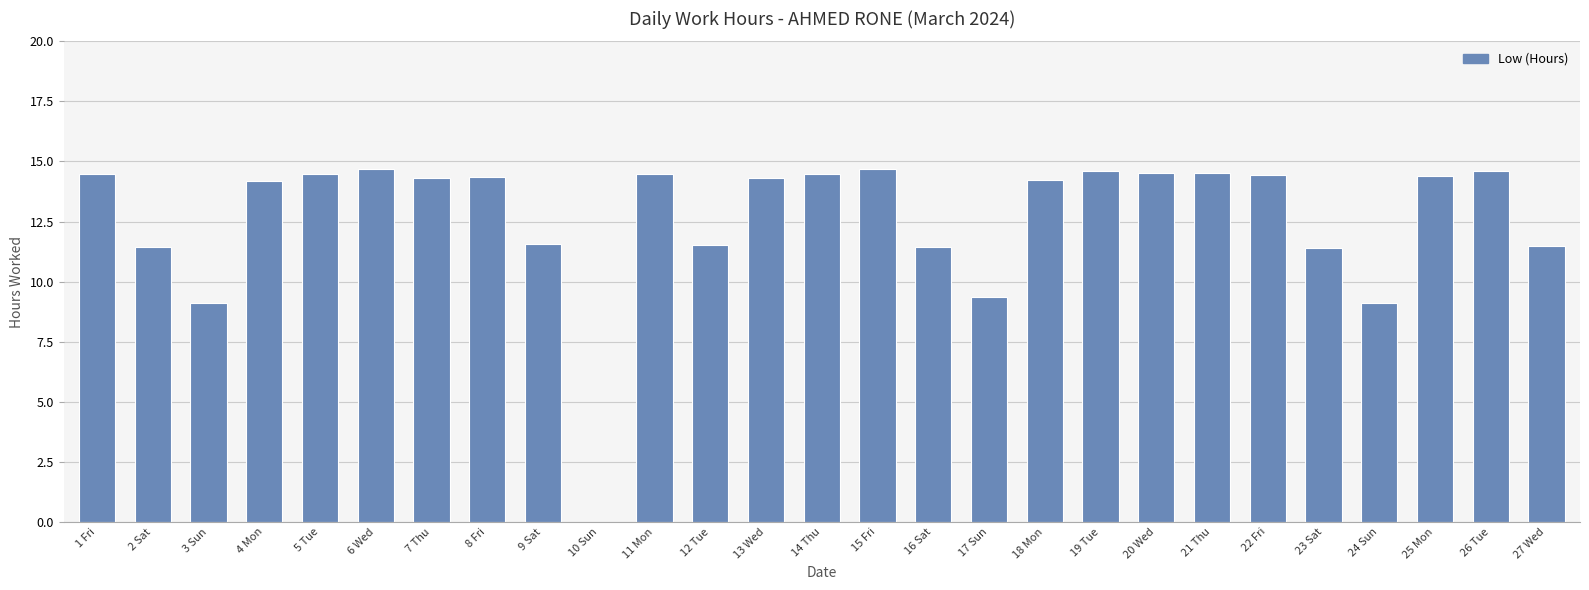

How many positive values are there?

26